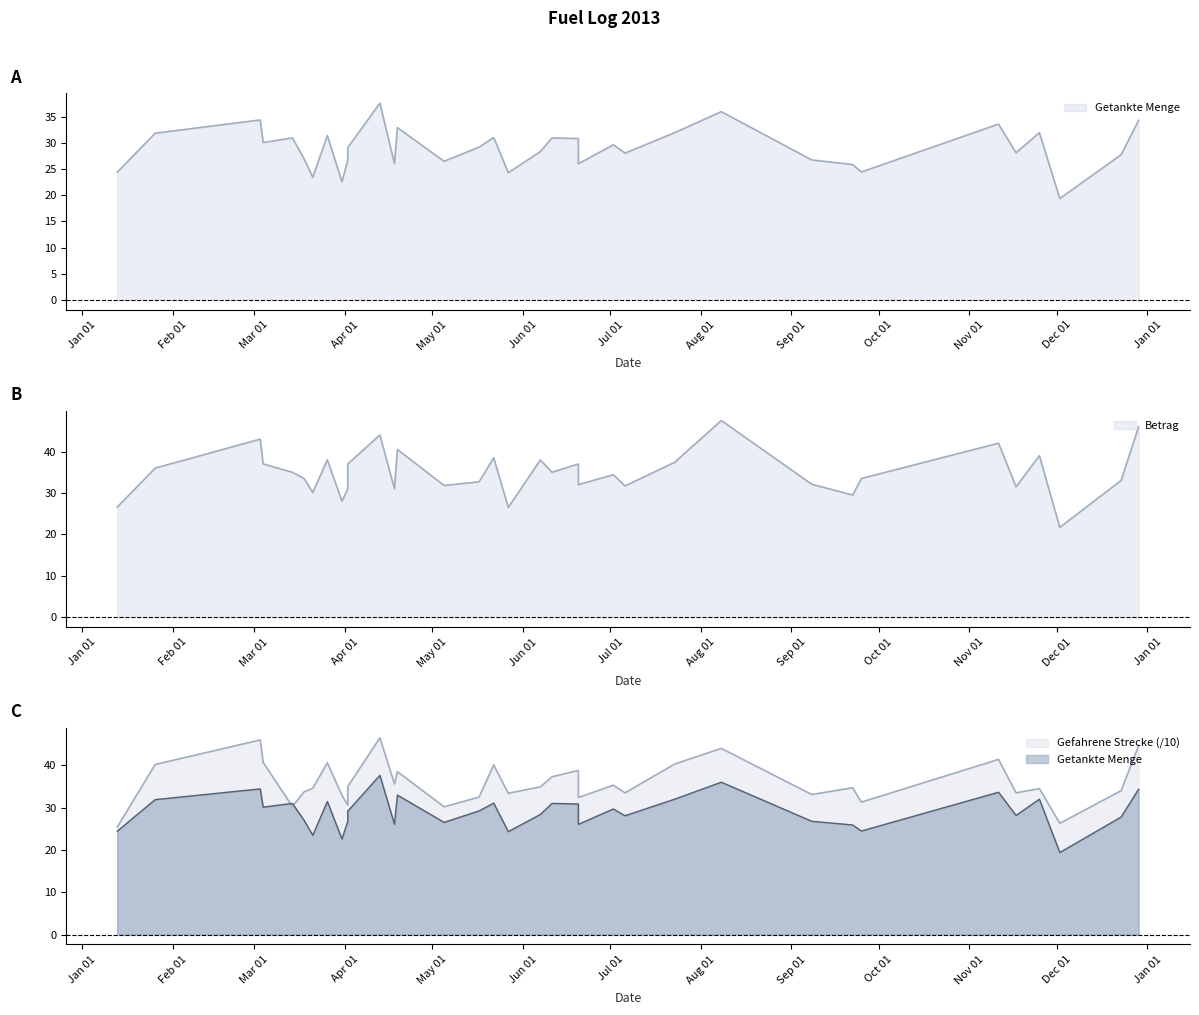

What is the difference between the highest and lowest values at 2013-03-26?

9.2